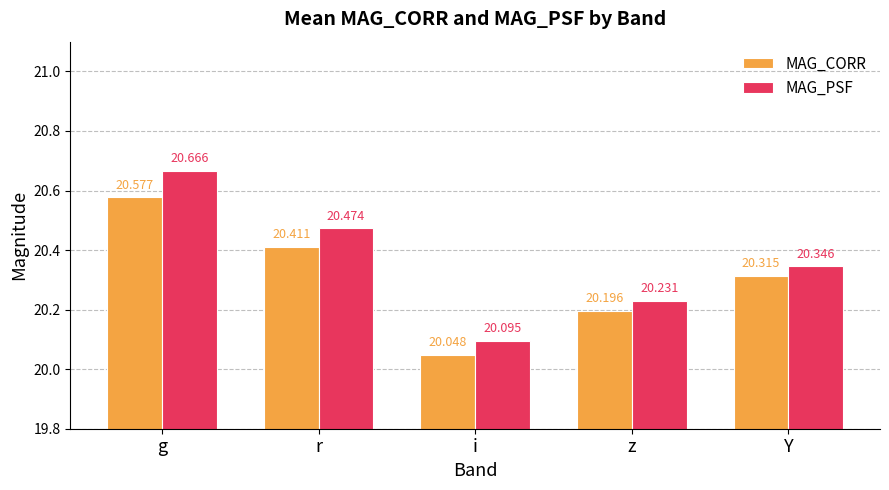

What position from the left is z?

4